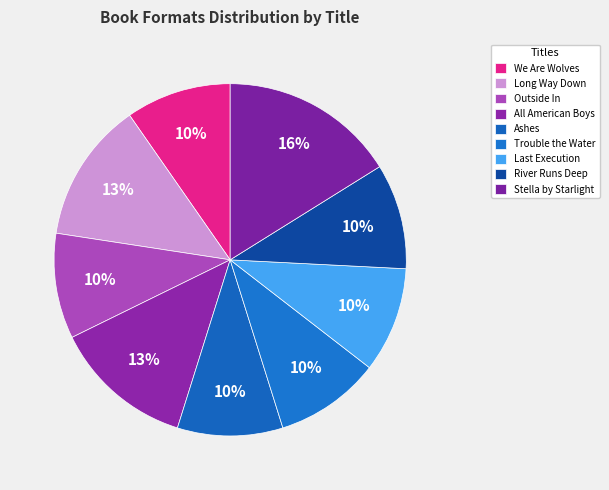

How many segments does this pie chart have?

9